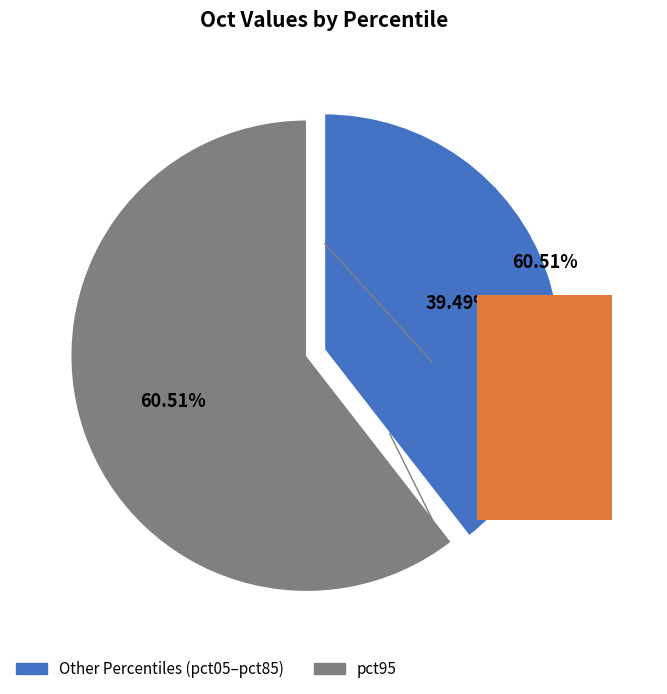

Is there a majority slice in this chart?

Yes